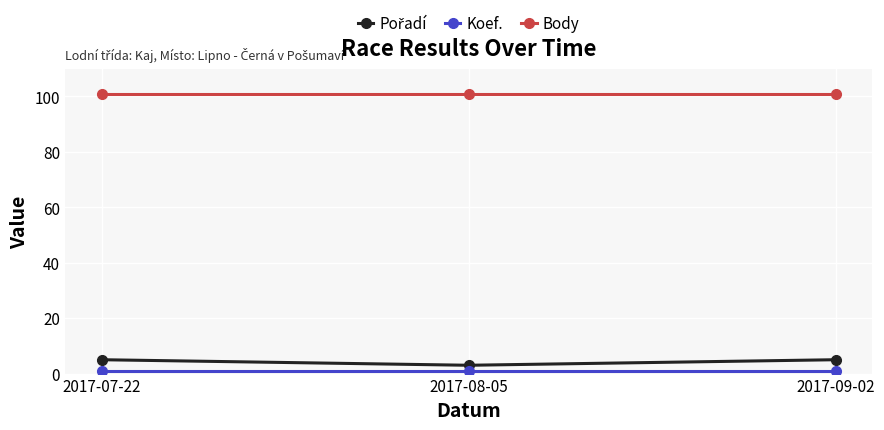

Which series has the largest total across all categories?

Body